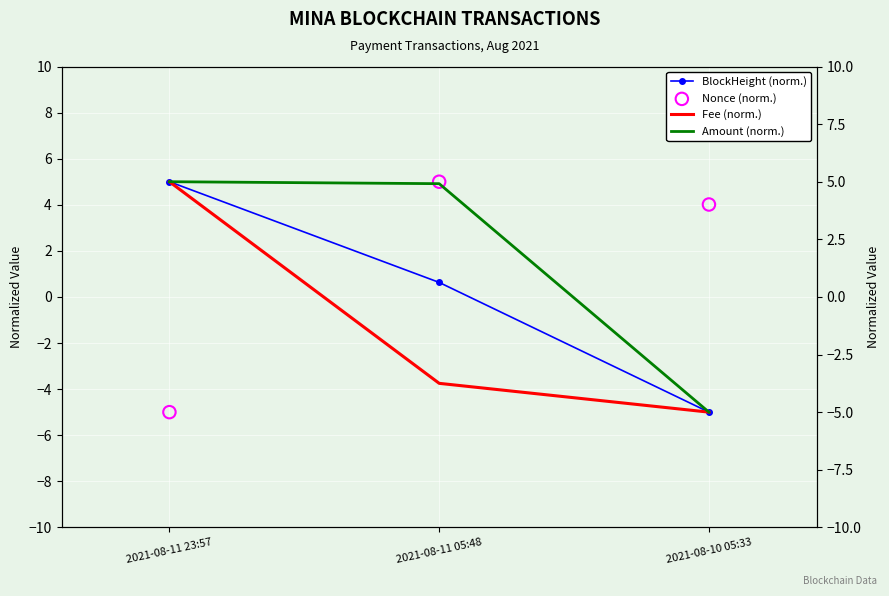

Which series contains the highest Y value?

BlockHeight (norm.)